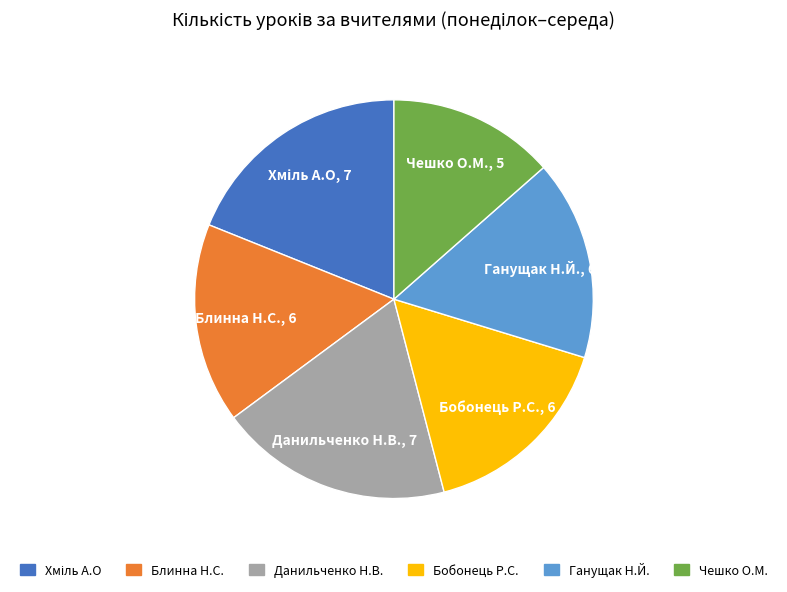

Does Бобонець Р.С. represent more than half of the total?

No